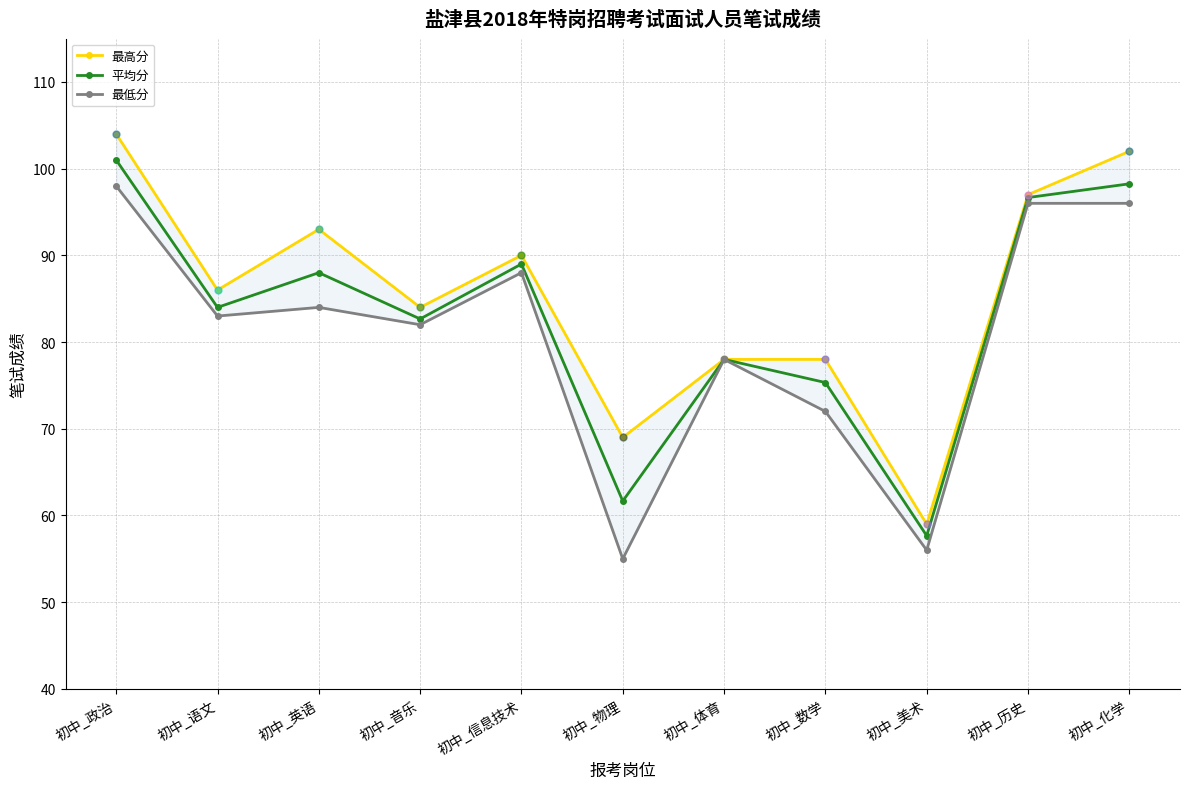

What is the total value across all series at 初中_英语?

265.0